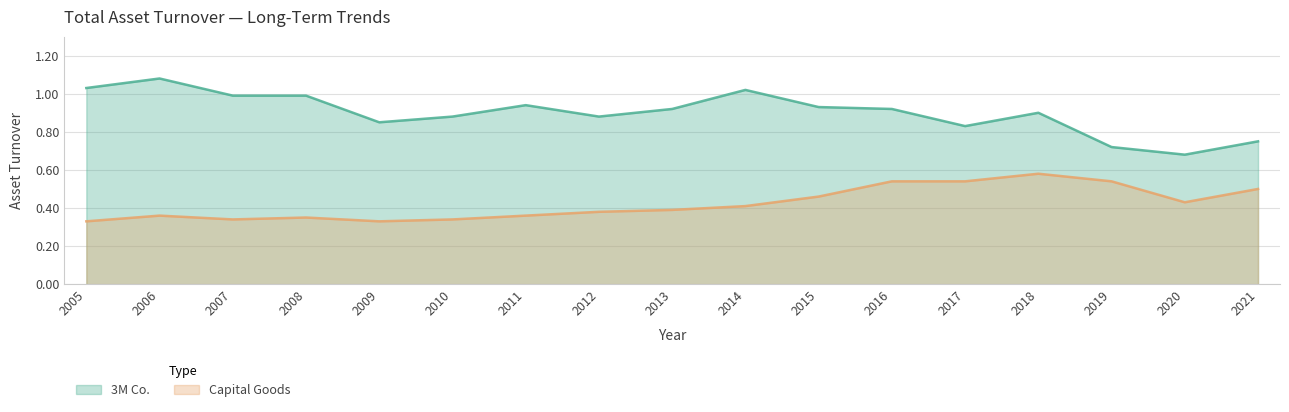

What are all the series names shown in the legend?

3M Co., Capital Goods